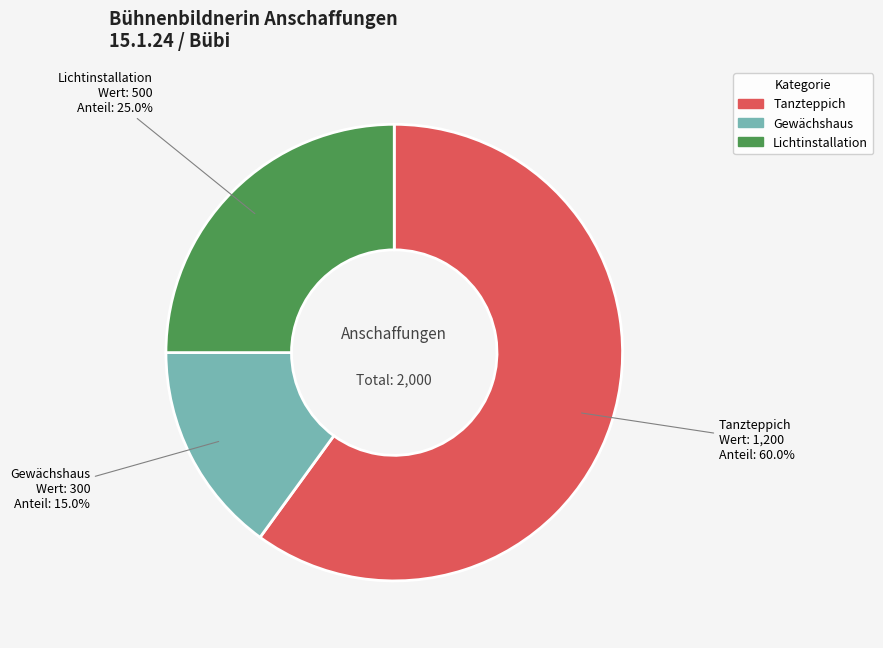

How many slices are in this pie chart?

3